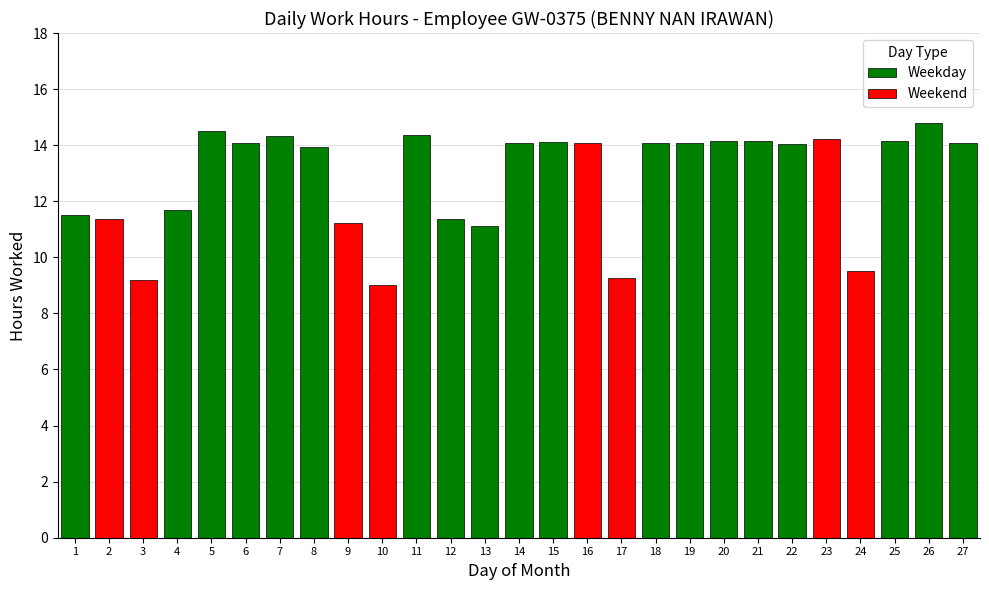

What is the spread (max minus min) of values at 18?

14.1